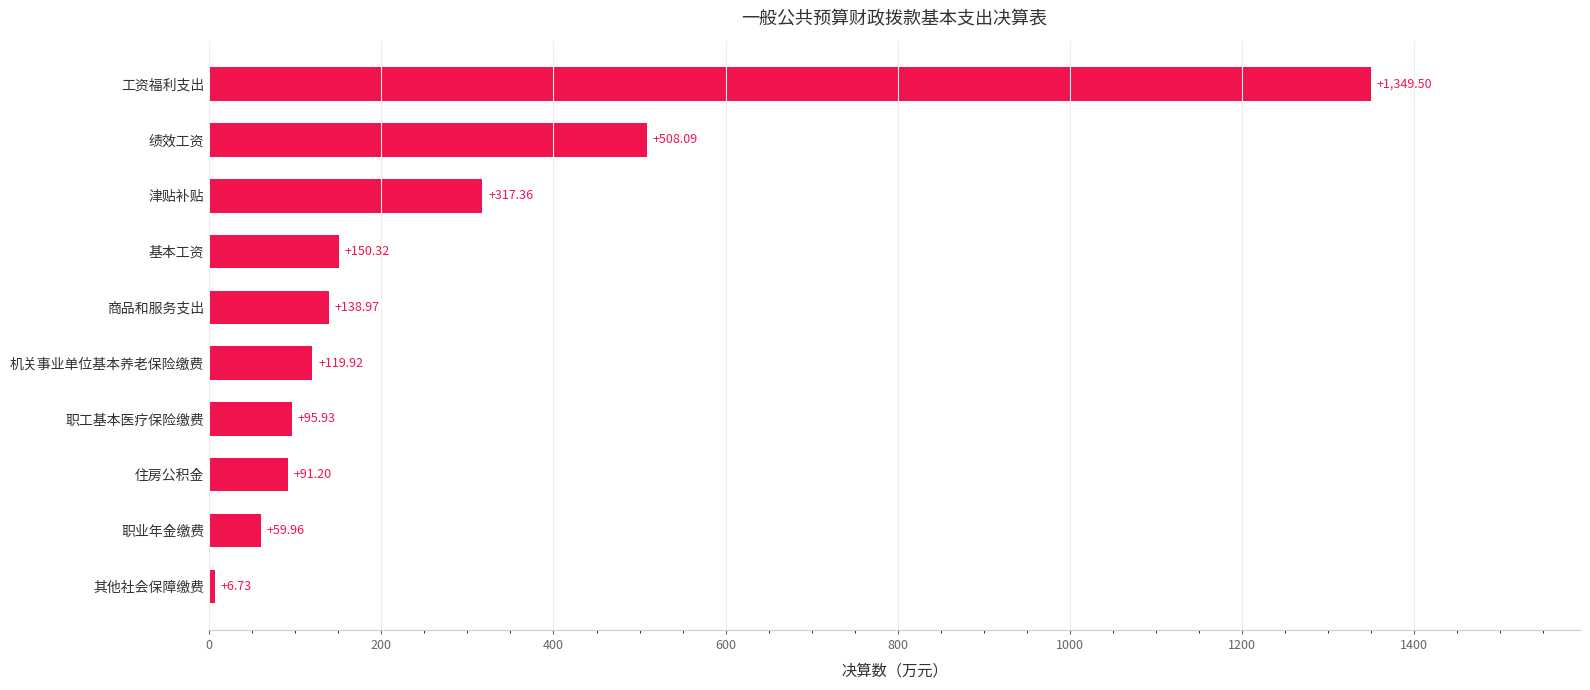

What is the average value?

283.8